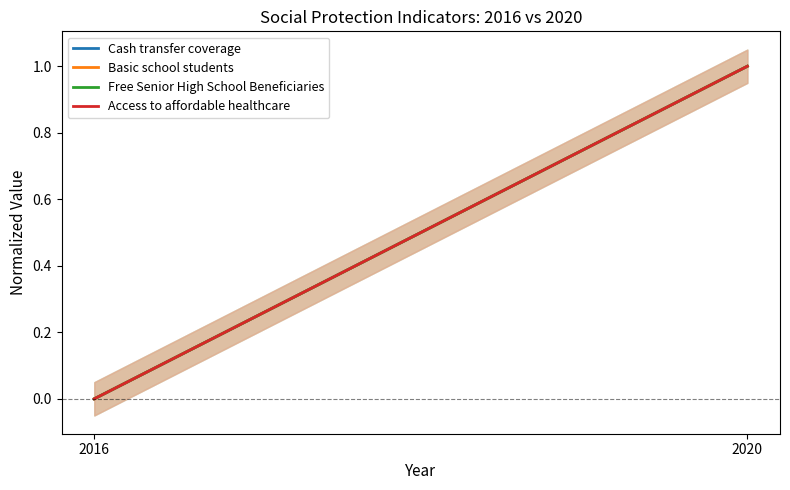

How many lines are shown in the chart?

4